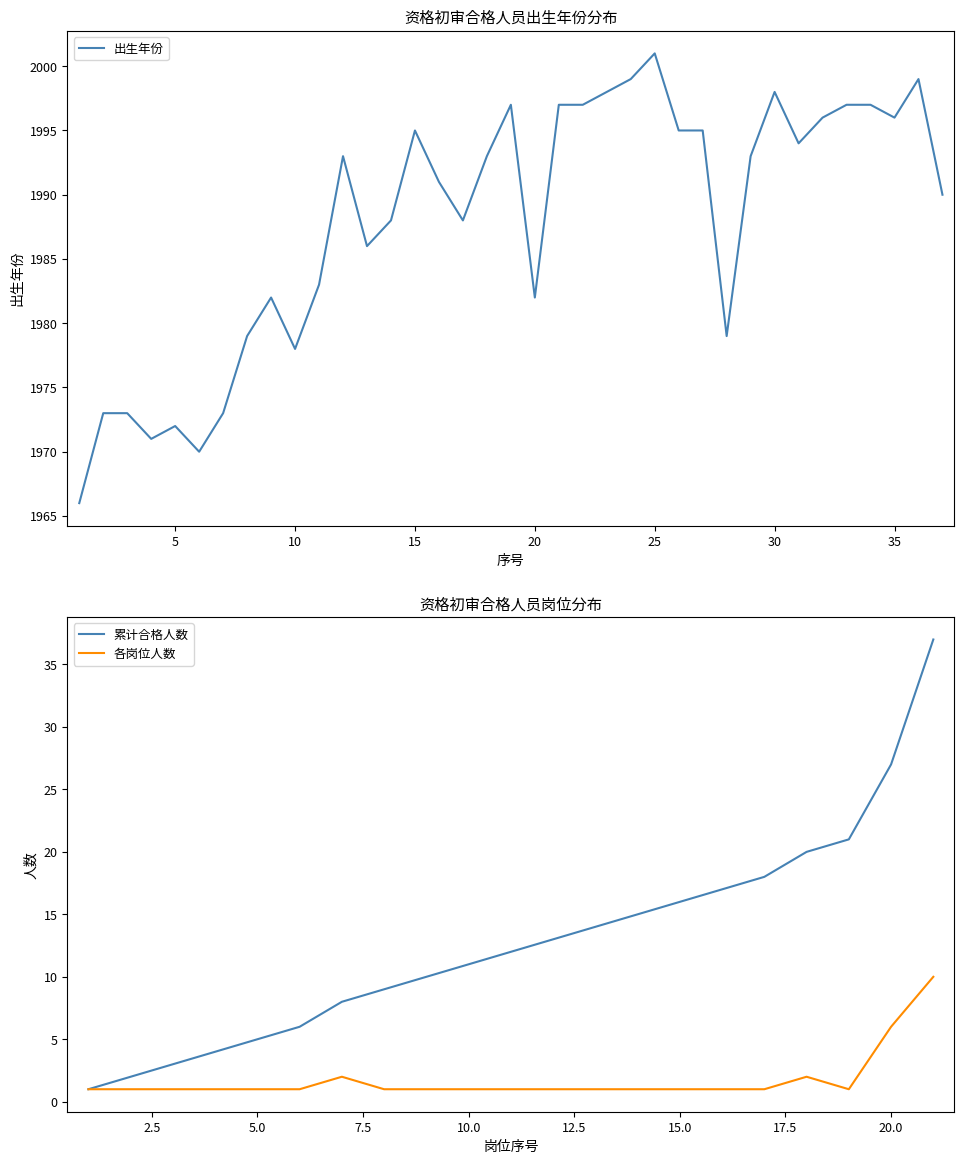

What is the highest value of the 出生年份 series?

2001